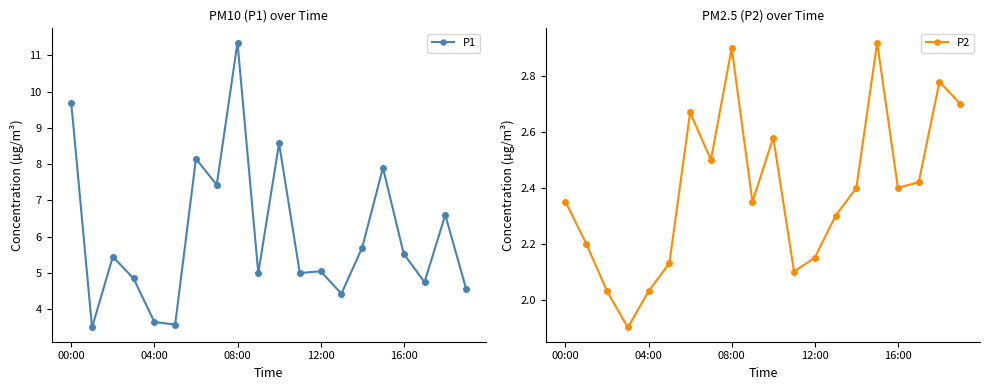

Which series has the widest spread of values?

P1